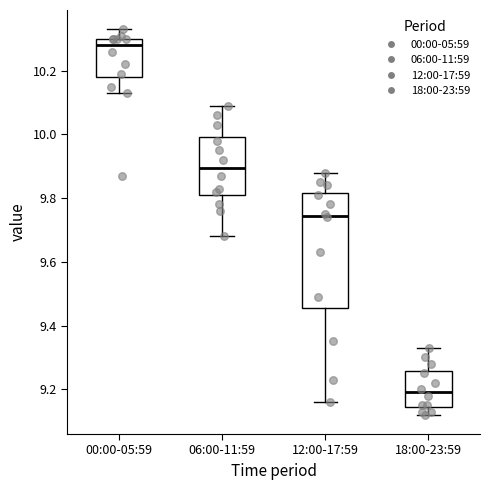

Which box has the highest median line?

00:00-05:59